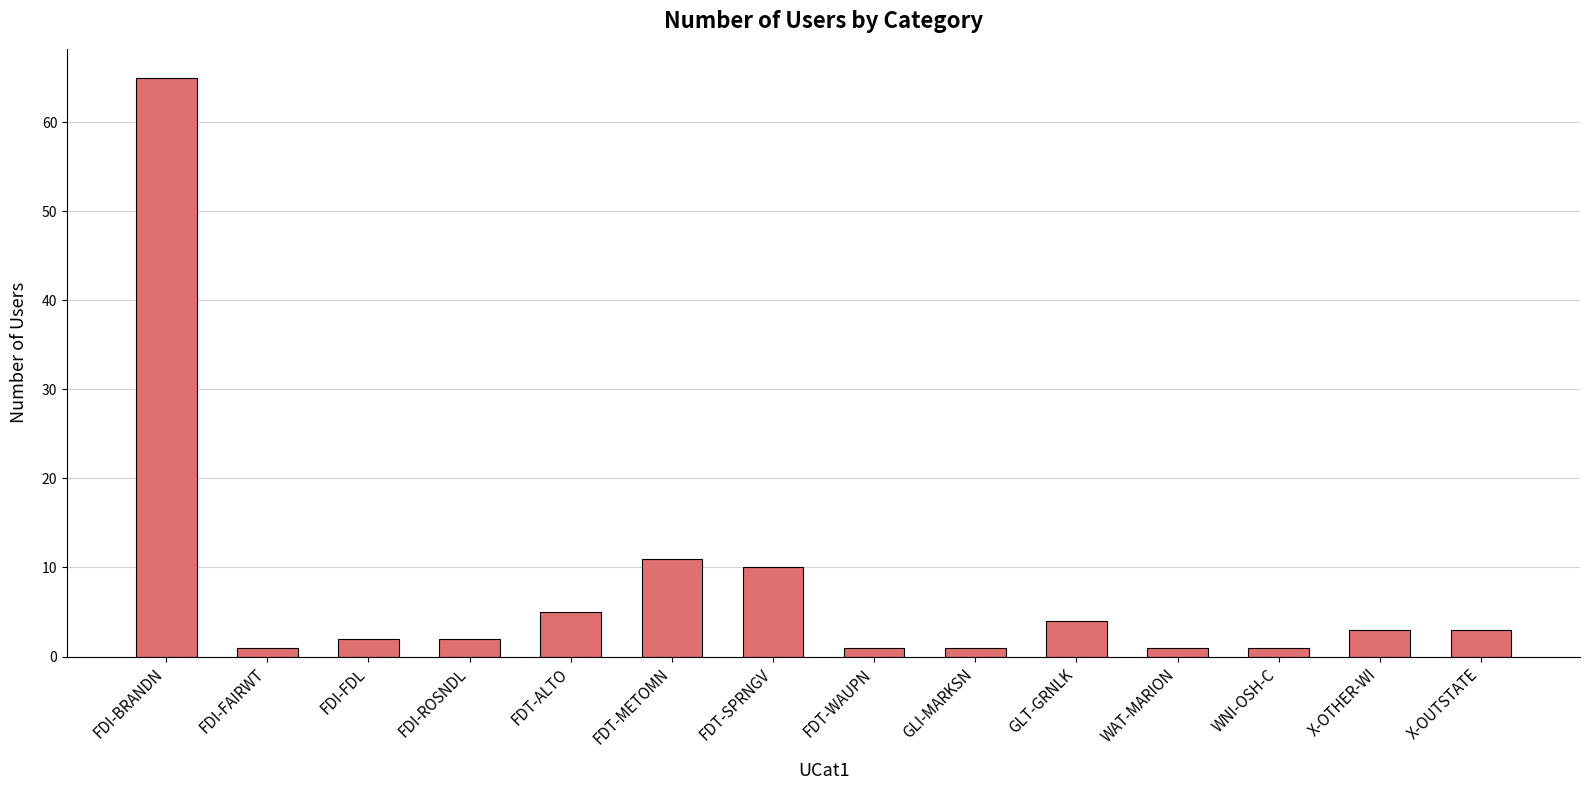

True or false: the data shows 3 at FDT-SPRNGV.

False